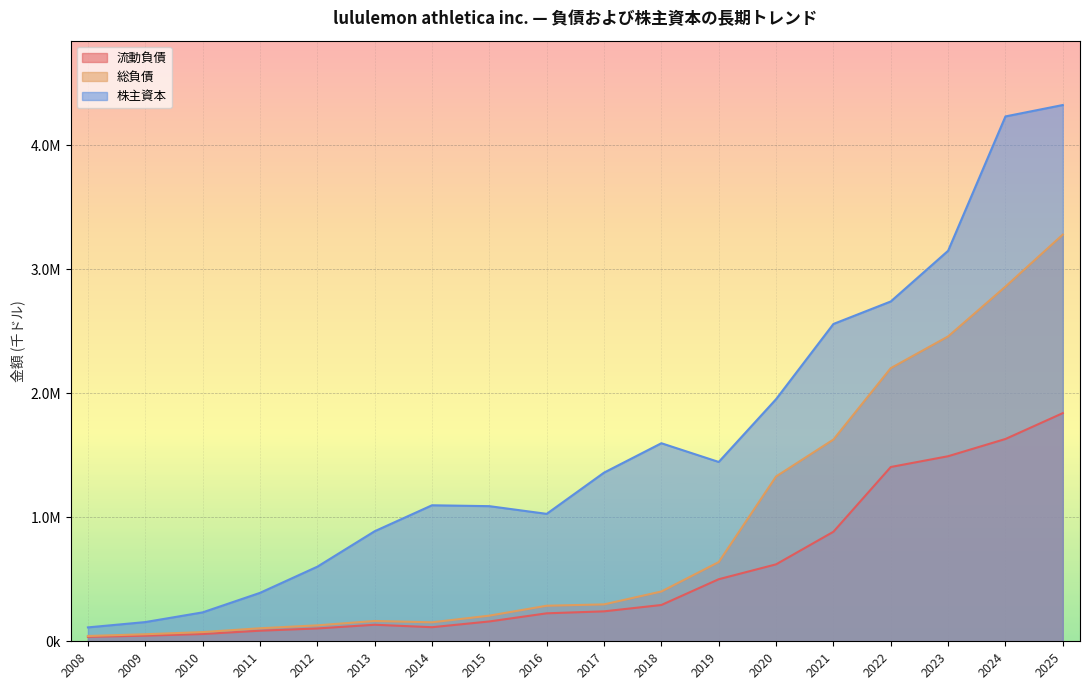

True or false: 流動負債 and 株主資本 intersect in this chart.

False